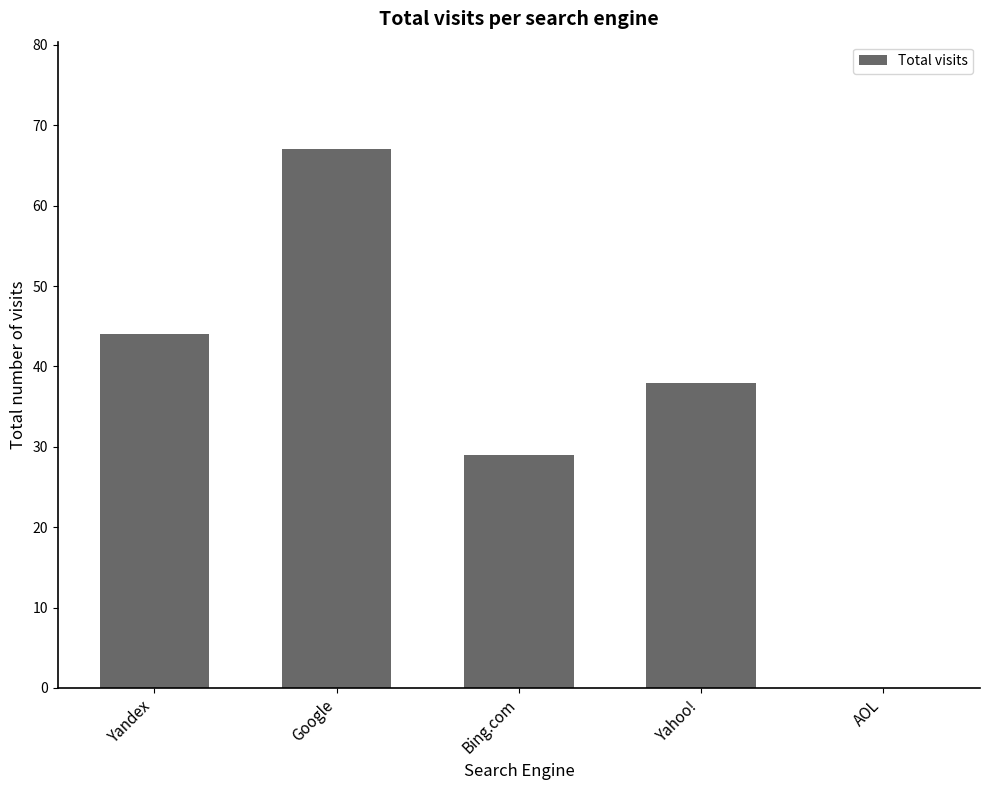

What is the maximum value shown in the chart?

67